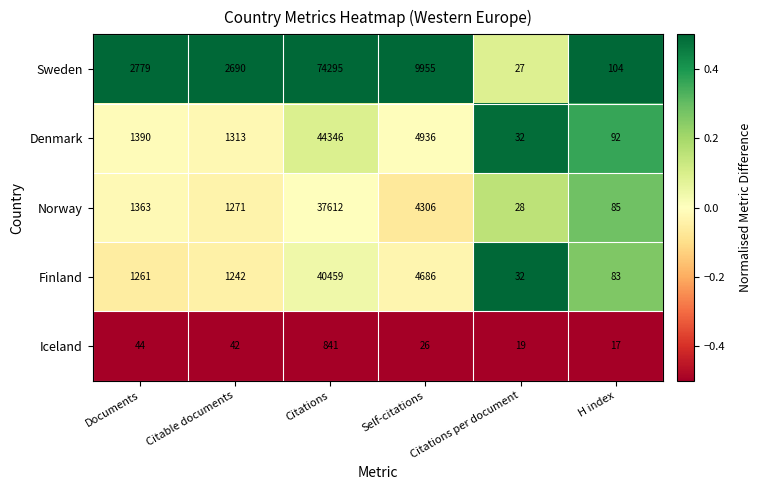

At which label is Finland closest to 20245?

Self-citations